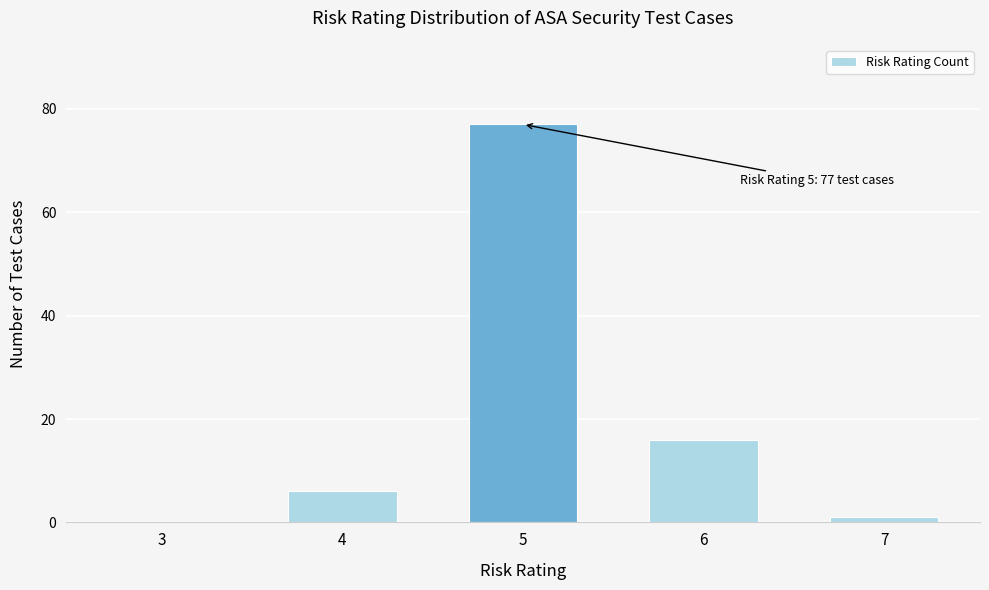

Reading left to right, list all the values displayed in this chart.

3=0	4=6	5=77	6=16	7=1